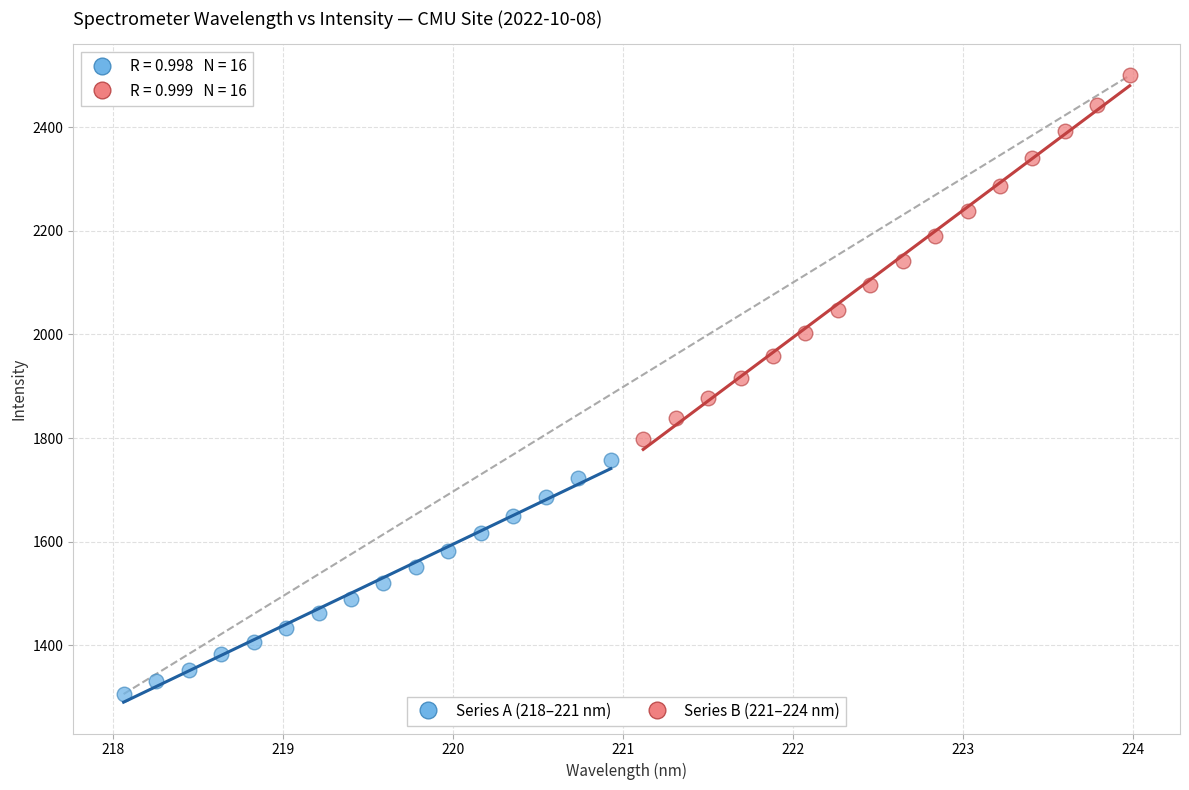

Which series contains the lowest Y value?

Series A (218–221 nm)